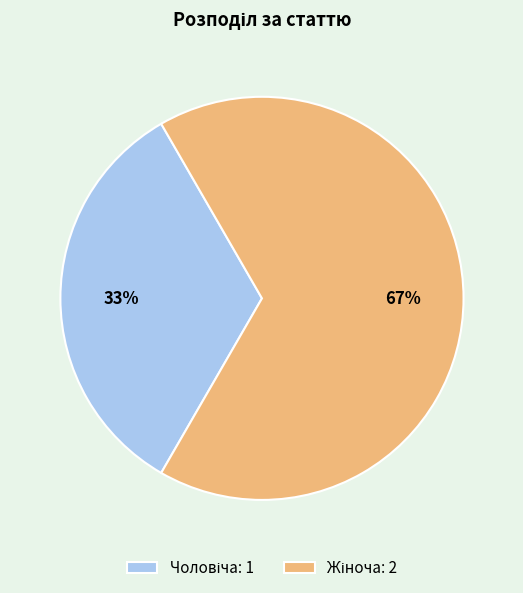

Is there a majority slice in this chart?

Yes